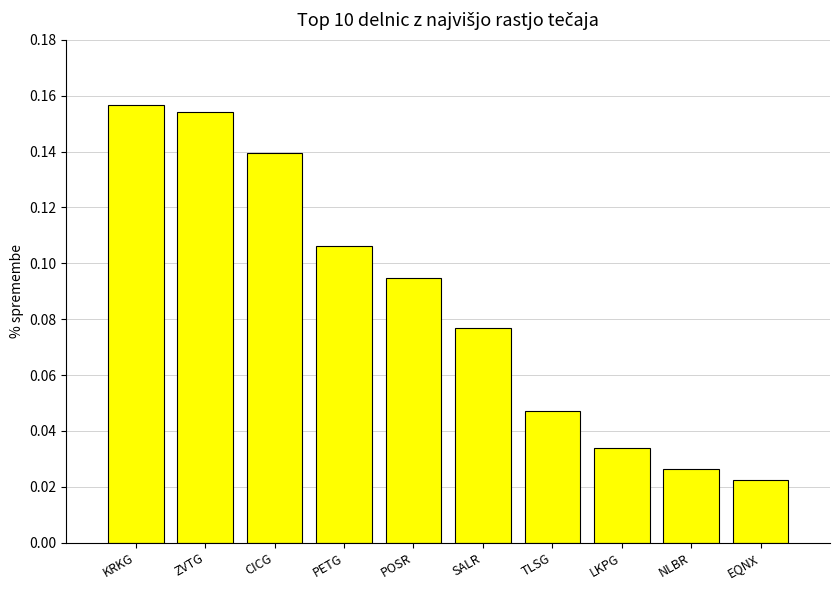

True or false: the data shows 0.0 at POSR.

False